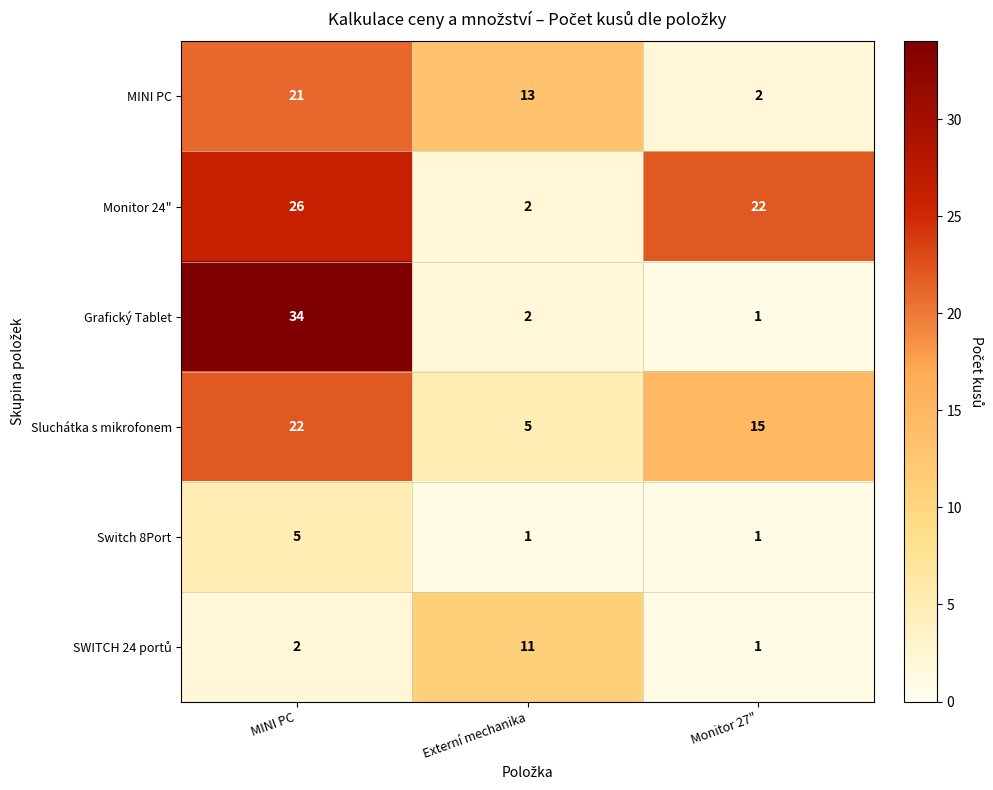

True or false: Grafický Tablet has a value of 54 at MINI PC.

False